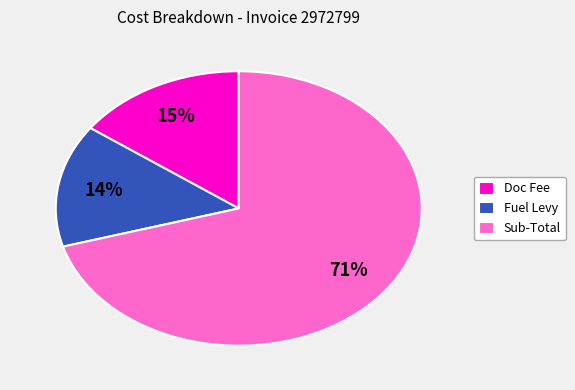

How many slices are in this pie chart?

3